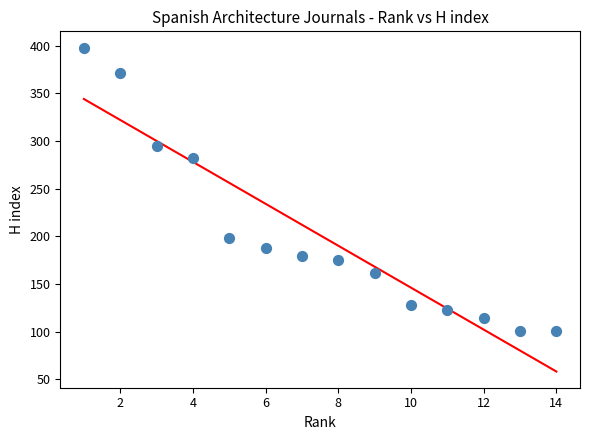

What Y value in the scatter plot is closest to 249?

282